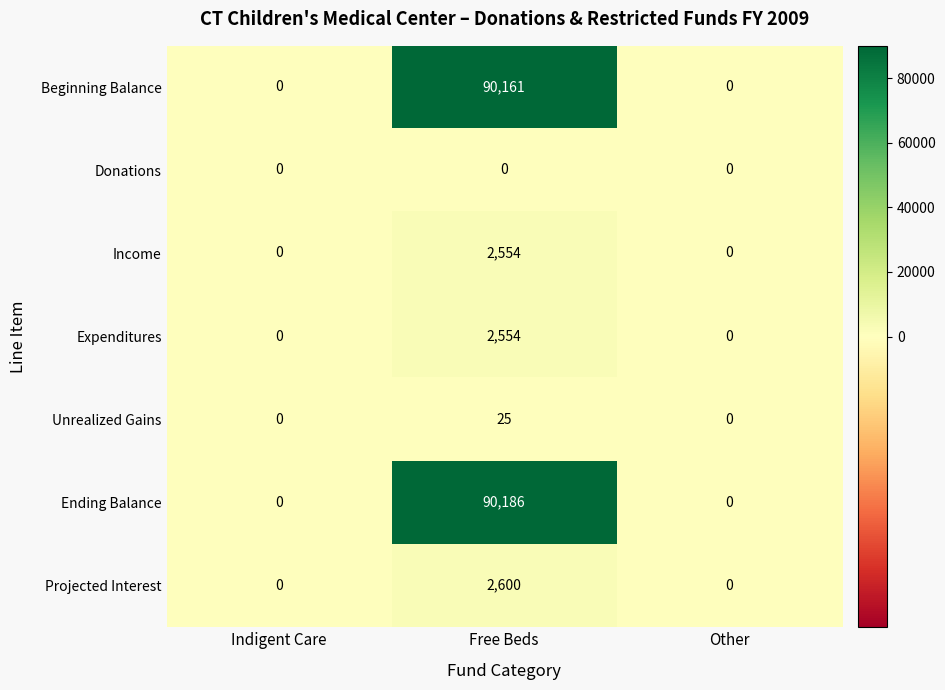

What is the maximum value shown in the chart?

90186